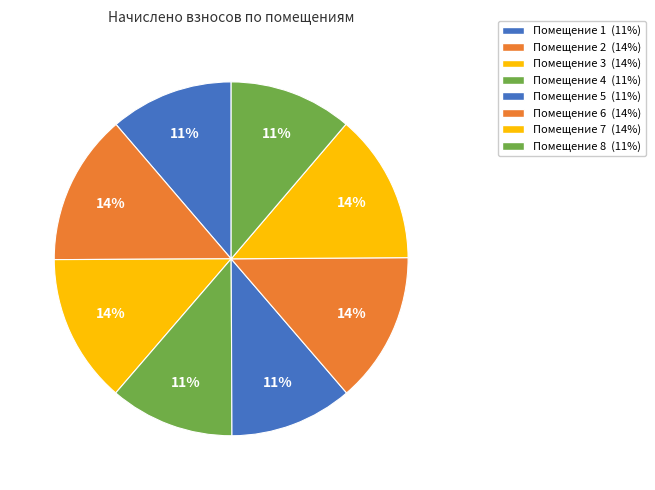

Count the number of slices in the pie.

8